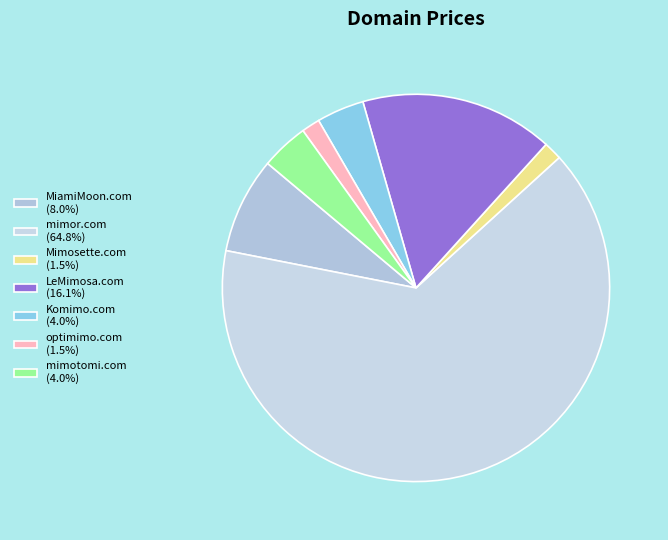

How many slices are in this pie chart?

7